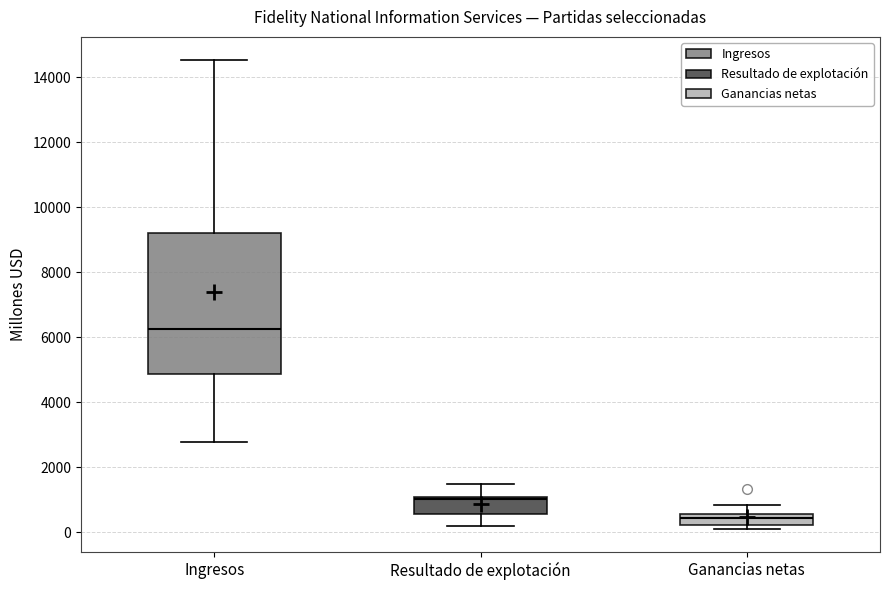

Which box has the highest median line?

Ingresos